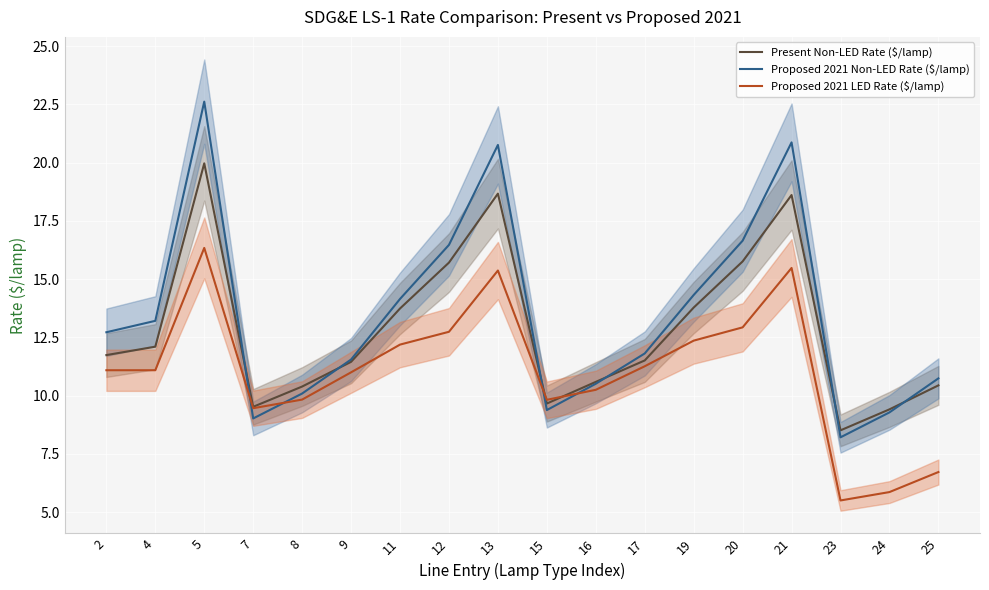

How many values in the Present Non-LED Rate ($/lamp) series exceed 11?

11